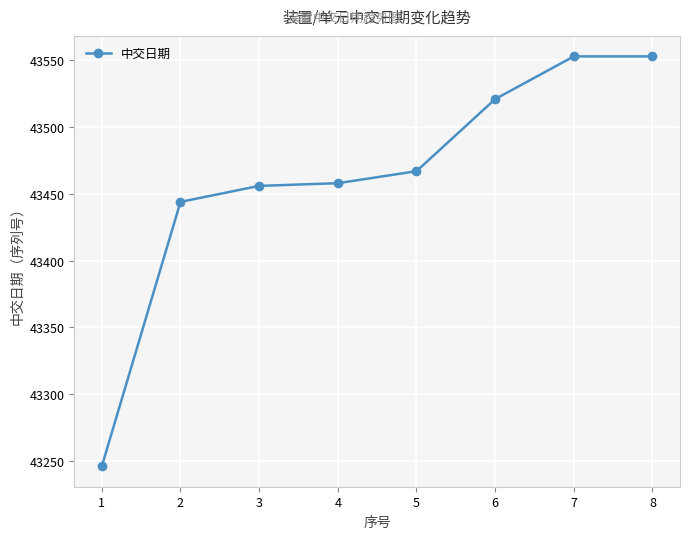

Does the chart have visible grid lines?

Yes